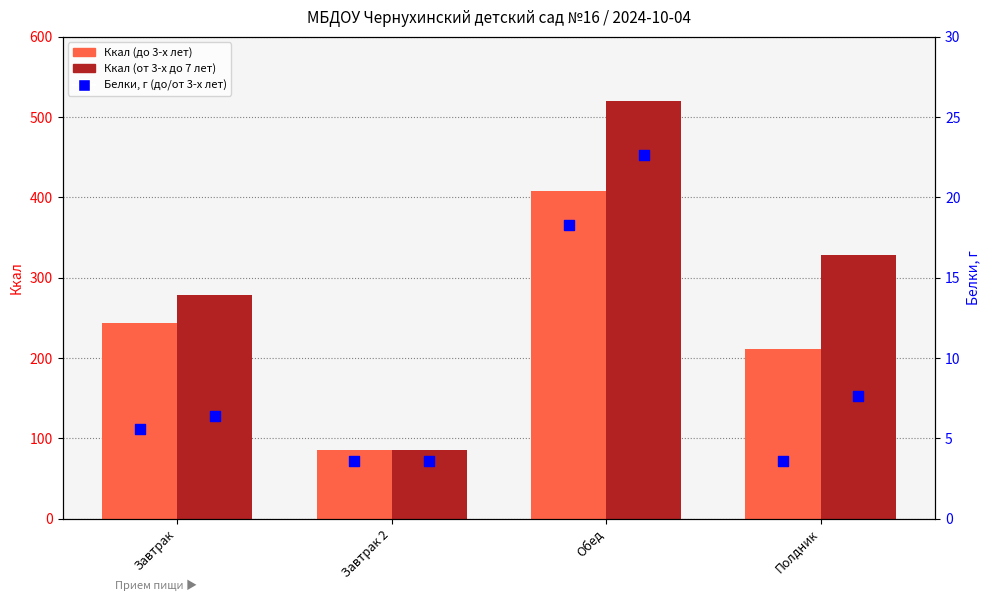

Is the value of Ккал (от 3-х до 7 лет) at Обед greater than the value of Ккал (до 3-х лет) at Обед?

Yes